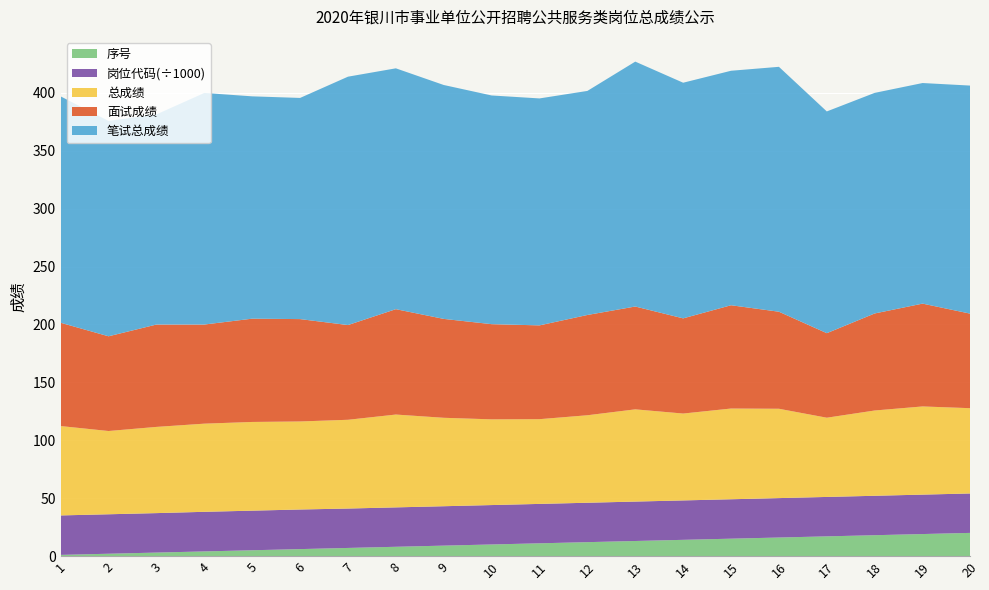

Reading left to right, what are all the values shown in this chart?

笔试总成绩: 1=195.5	2=186.0	3=181.5	4=200.0	5=192.0	6=191.0	7=214.5	8=208.0	9=202.0	10=197.5	11=196.0	12=193.5	13=211.5	14=203.5	15=202.5	16=211.5	17=191.5	18=190.5	19=190.5	20=197.0
面试成绩: 1=89.2	2=81.8	3=88.4	4=85.6	5=89.2	6=88.4	7=81.8	8=91.0	9=85.4	10=82.2	11=81.0	12=86.6	13=88.8	14=82.2	15=89.2	16=83.8	17=73.0	18=83.8	19=88.8	20=81.6
总成绩: 1=77.2	2=71.9	3=74.5	4=76.1	5=76.6	6=76.0	7=76.7	8=80.2	9=76.4	10=74.0	11=73.2	12=75.5	13=79.7	14=75.0	15=78.3	16=77.2	17=68.4	18=73.7	19=76.2	20=73.6
岗位代码: 1=34079.0	2=34079.0	3=34079.0	4=34198.0	5=34198.0	6=34198.0	7=34029.0	8=34029.0	9=34029.0	10=34033.0	11=34033.0	12=34033.0	13=34042.0	14=34042.0	15=34042.0	16=34047.0	17=34047.0	18=34047.0	19=34047.0	20=34052.0
序号: 1=1.0	2=2.0	3=3.0	4=4.0	5=5.0	6=6.0	7=7.0	8=8.0	9=9.0	10=10.0	11=11.0	12=12.0	13=13.0	14=14.0	15=15.0	16=16.0	17=17.0	18=18.0	19=19.0	20=20.0